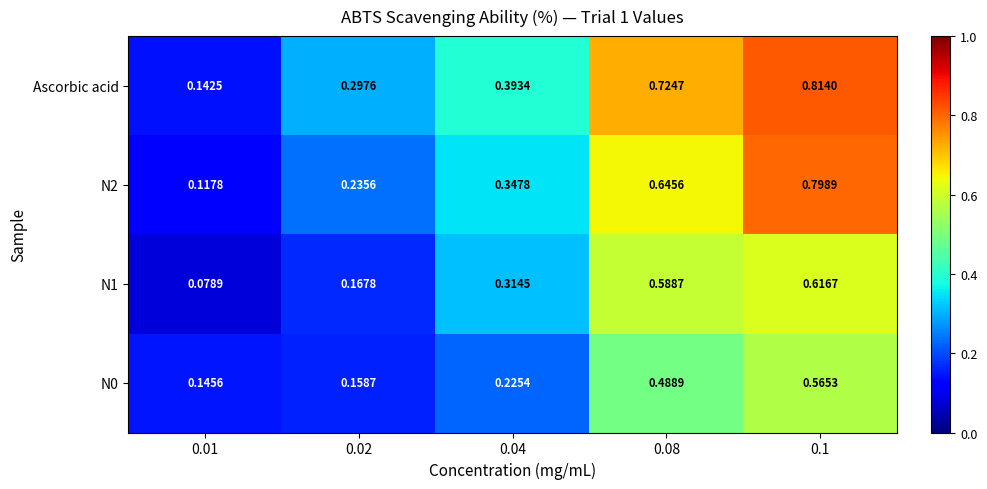

Which series changed the most between 0.04 and 0.08?

Ascorbic acid